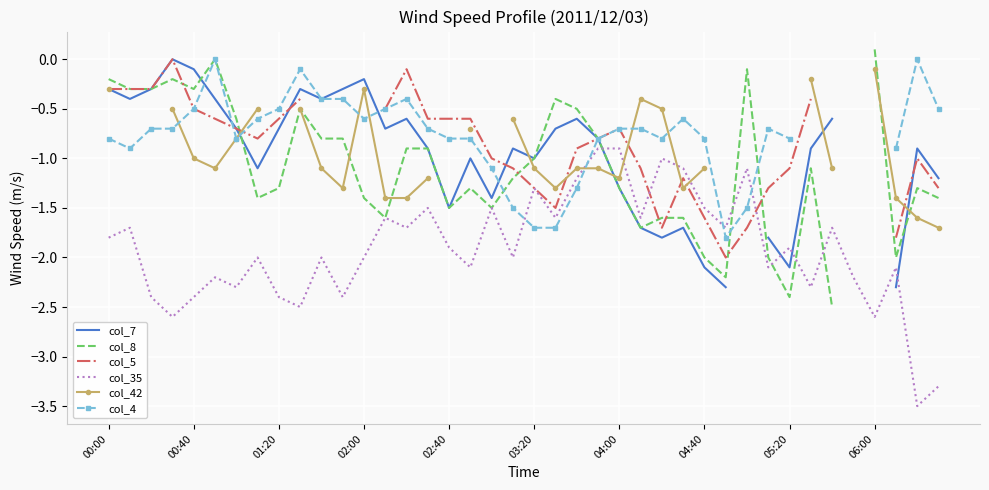

Which series ends up on top after the final intersection of col_35 and col_4?

col_4